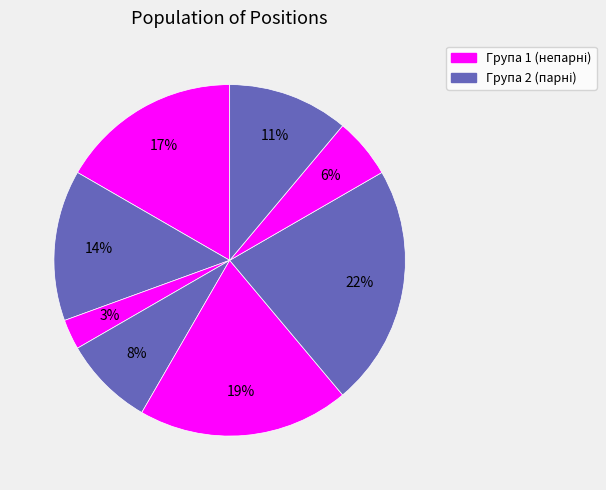

To the nearest percent, what is the difference between the largest and smallest slice percentages?

19%